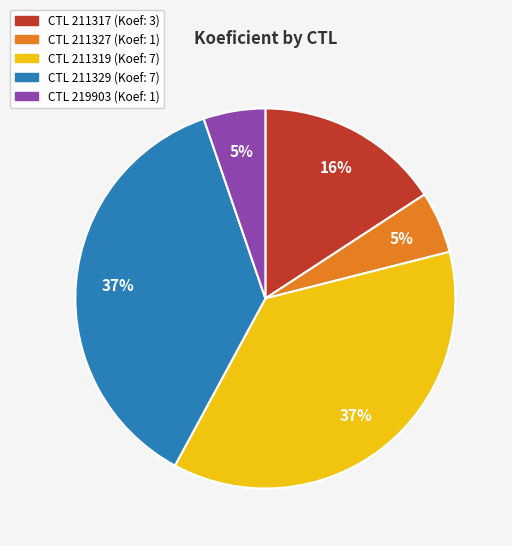

Does any single category account for the majority?

No